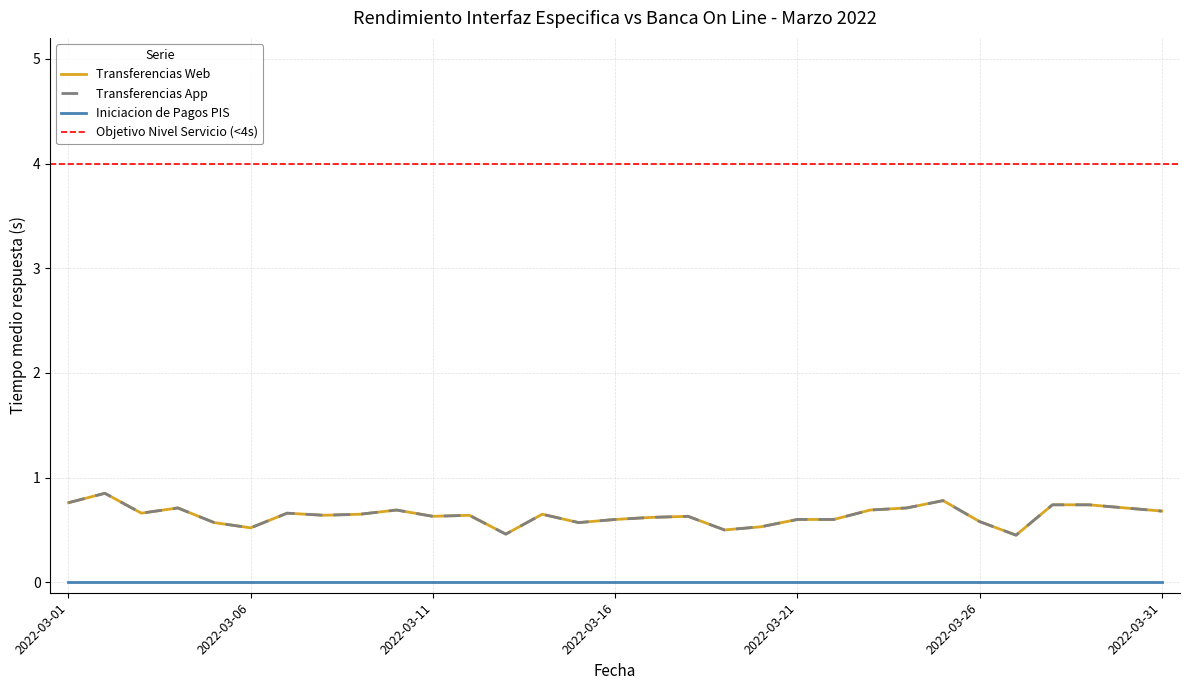

The Transferencias App series shows 1.1 at 2022-03-14. True or false?

False